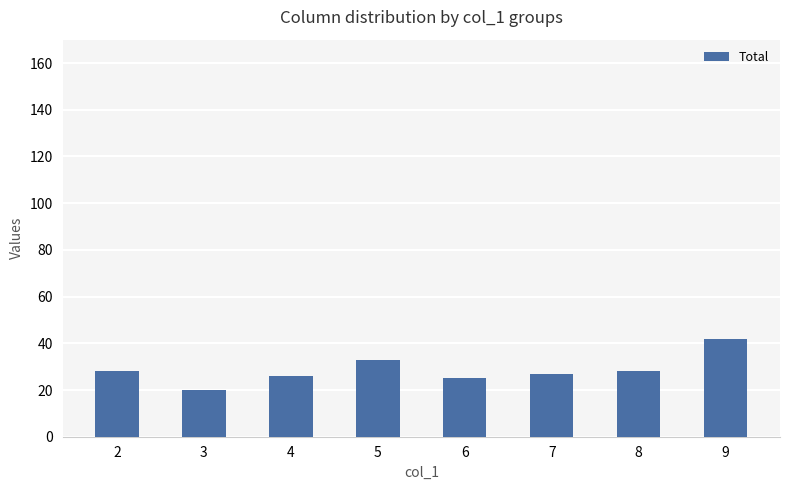

What is the greatest value displayed?

42